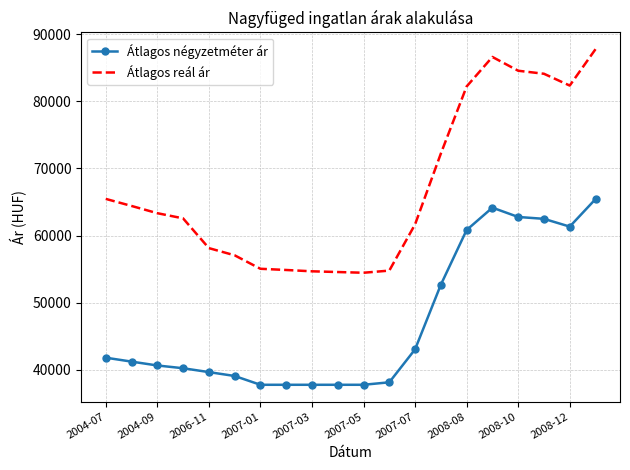

Which series has the widest spread of values?

Átlagos reál ár